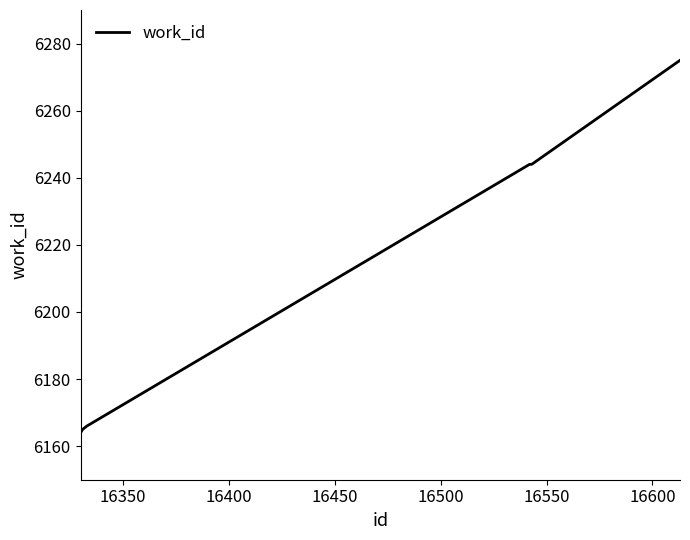

What is the difference between the maximum and minimum values?

111